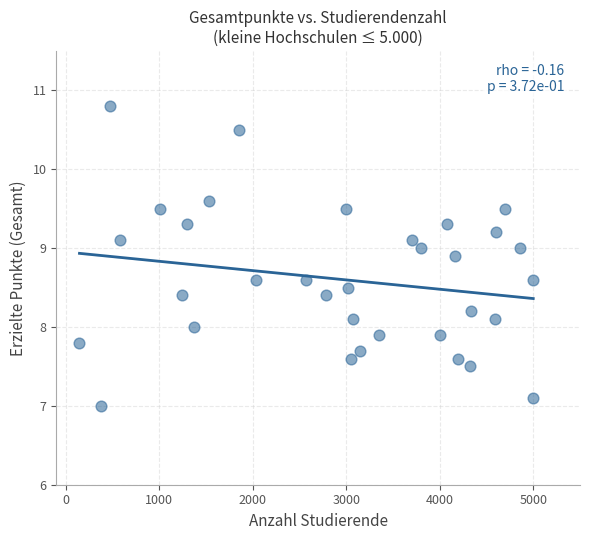

What is the range of X values (max minus min)?

4852.0